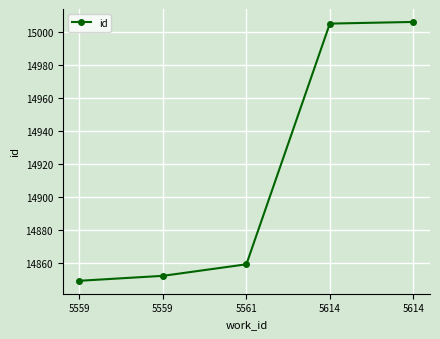

What is the value of the 5th point from the left?

15005